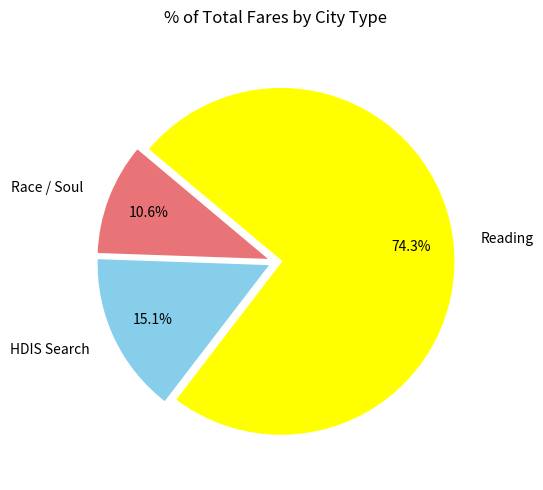

Between HDIS Search and Race / Soul, which is larger?

HDIS Search